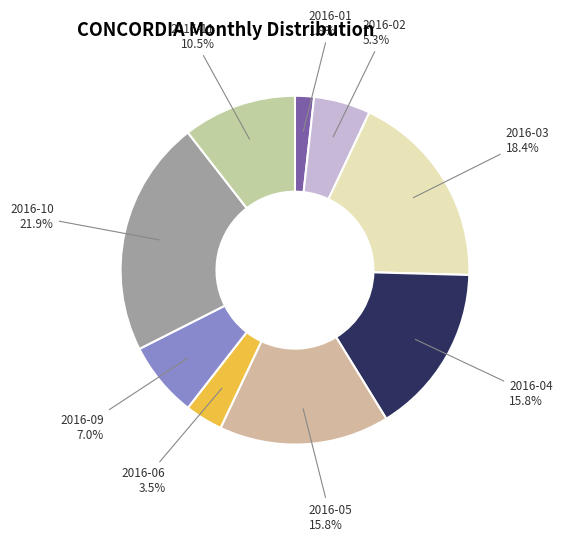

Does 2016-02 represent more than half of the total?

No